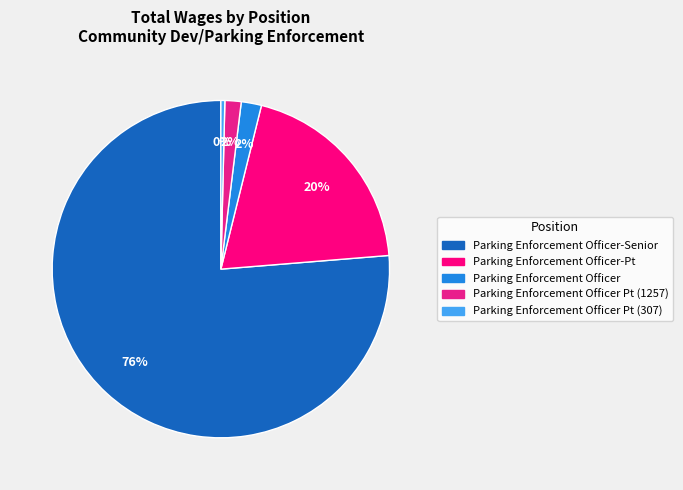

Which category has the smallest portion of the pie?

Parking Enforcement Officer Pt (307)